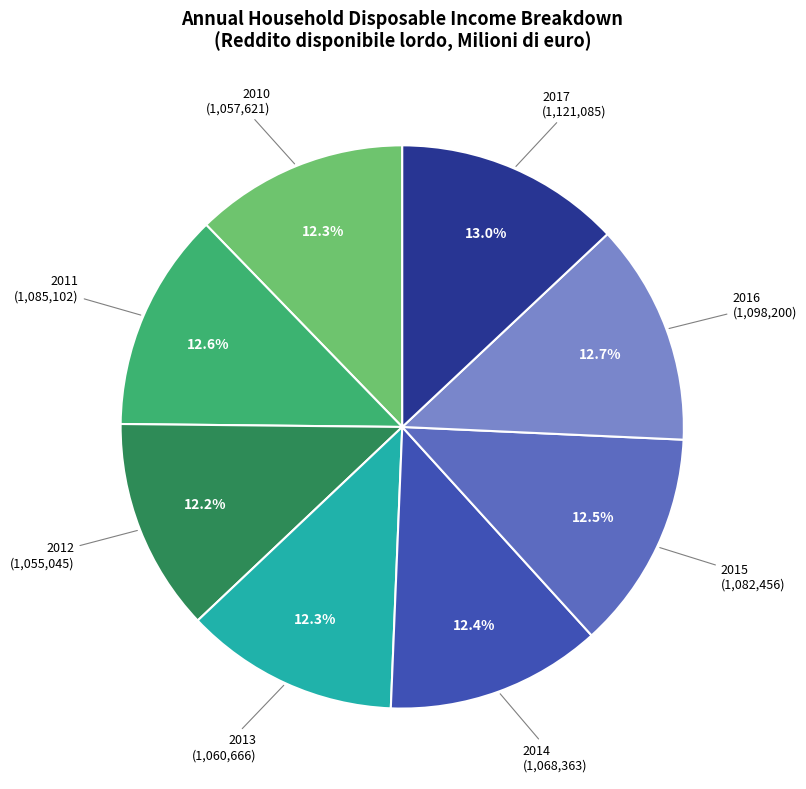

Count the number of slices in the pie.

8